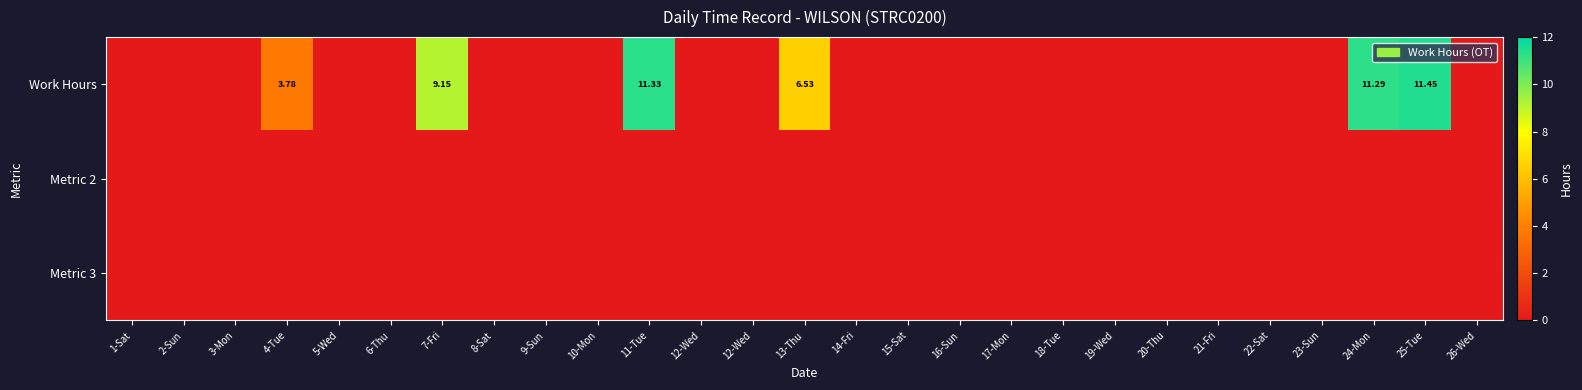

At which label is Metric 2 closest to 0?

1-Sat